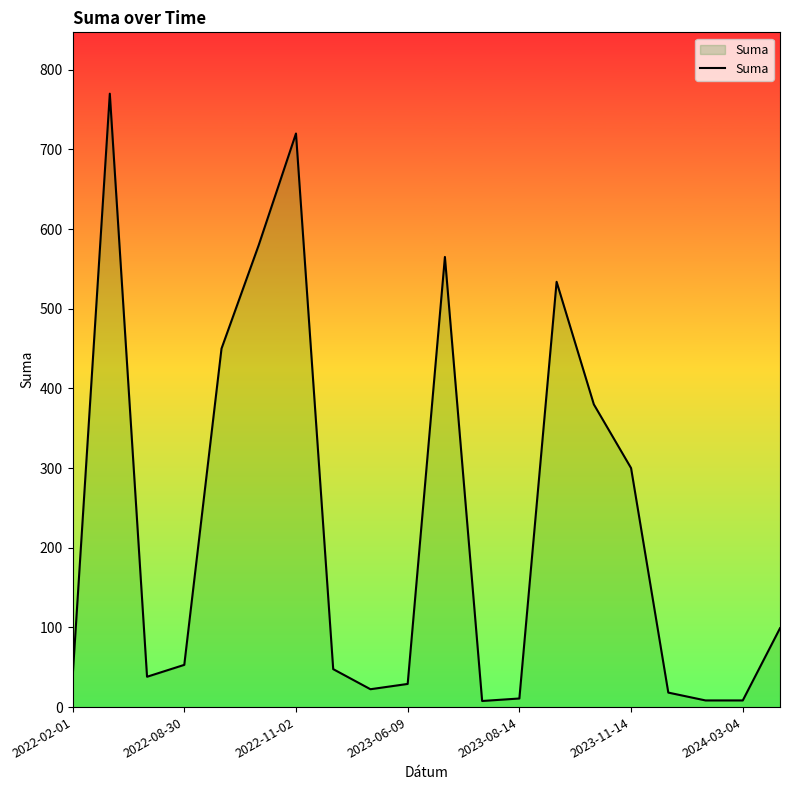

What is the difference between the maximum and minimum values?

762.3